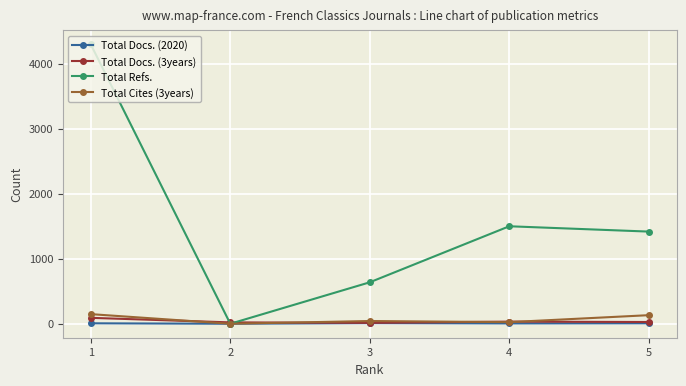

At how many categories does at least one series exceed 1935?

1